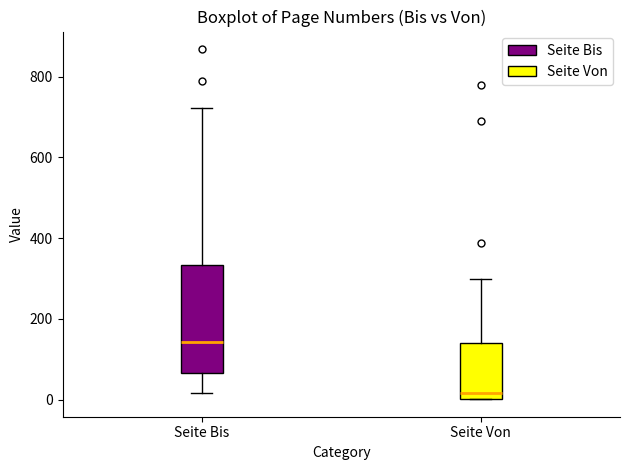

Comparing the boxes themselves (not the whiskers), which one is the tallest?

Seite Bis